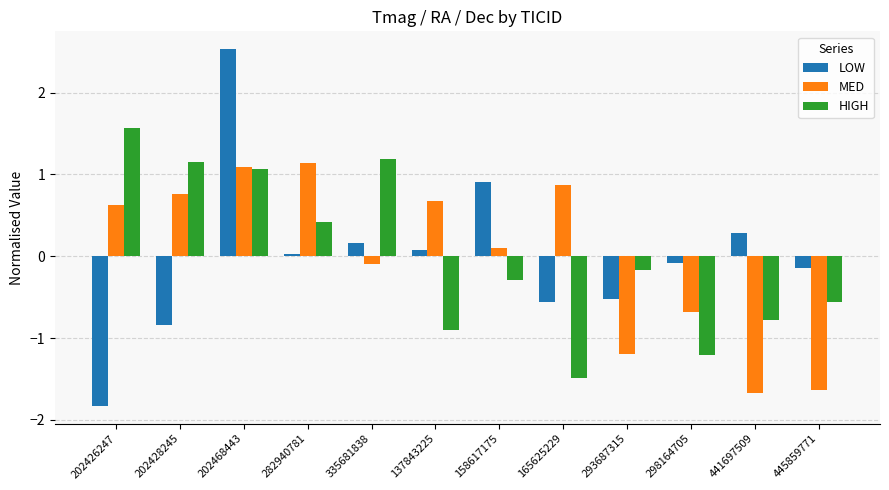

What is the label of the 8th bar from the right?

335681838